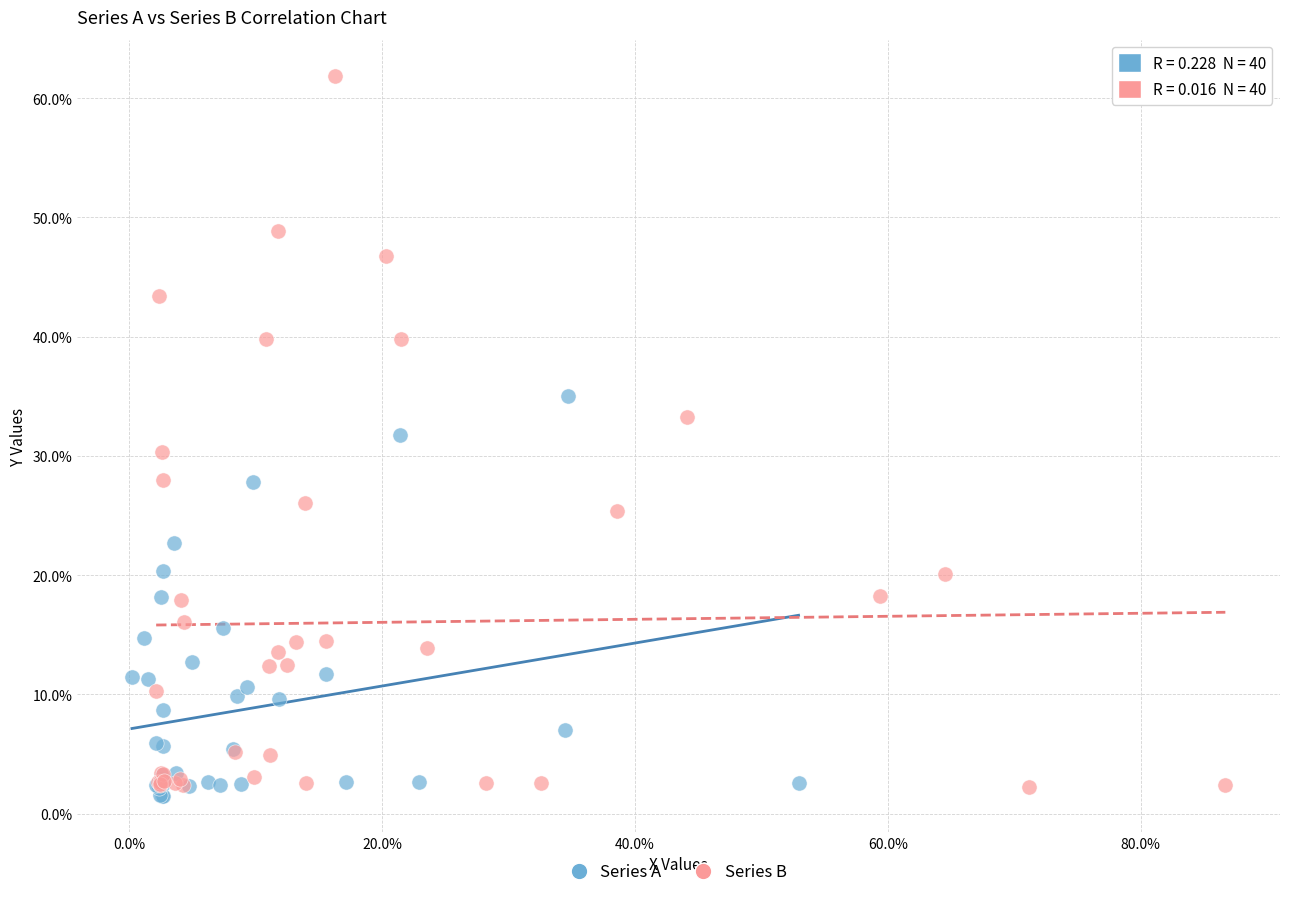

What are all the series names shown in the legend?

Series A, Series B